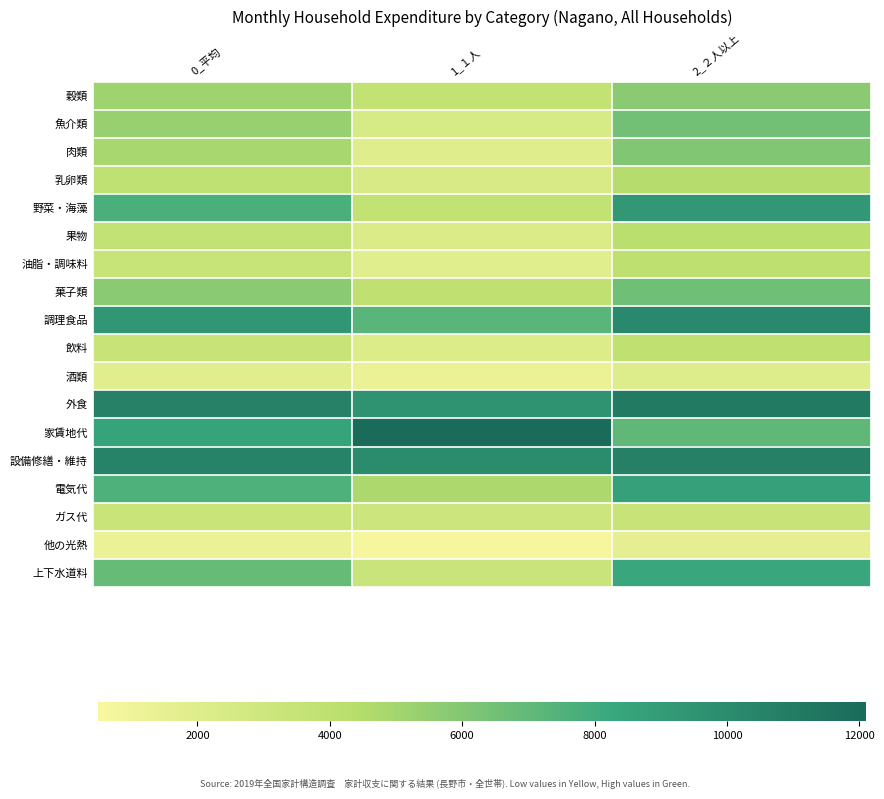

Rank the series at 1_１人 from highest to lowest value.

家賃地代, 設備修繕・維持, 外食, 調理食品, 電気代, 菓子類, 穀類, 野菜・海藻, 上下水道料, ガス代, 魚介類, 乳卵類, 果物, 飲料, 肉類, 油脂・調味料, 酒類, 他の光熱